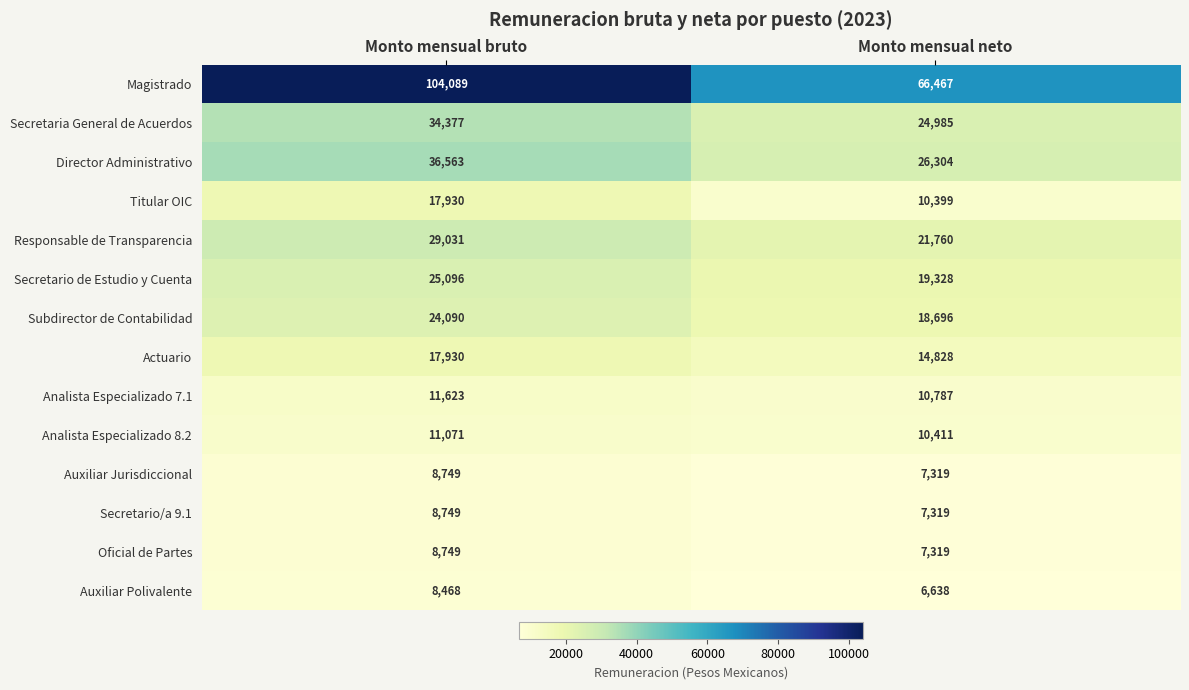

Which category has the lowest value across all series?

Monto mensual neto